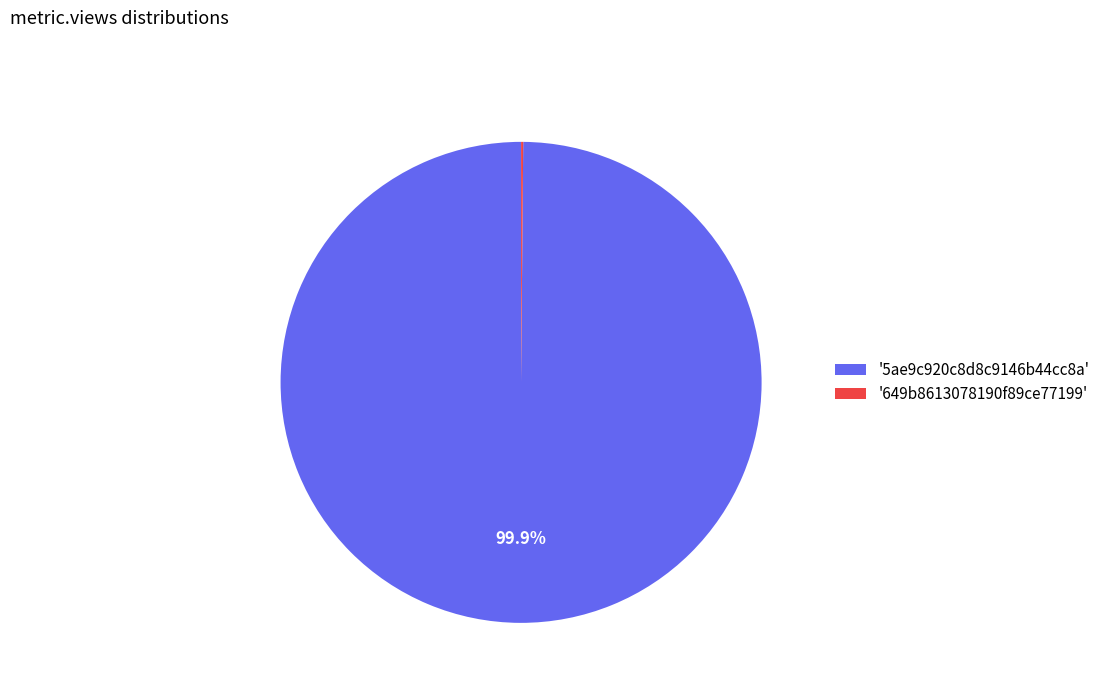

Which category has the biggest portion of the pie?

'5ae9c920c8d8c9146b44cc8a'